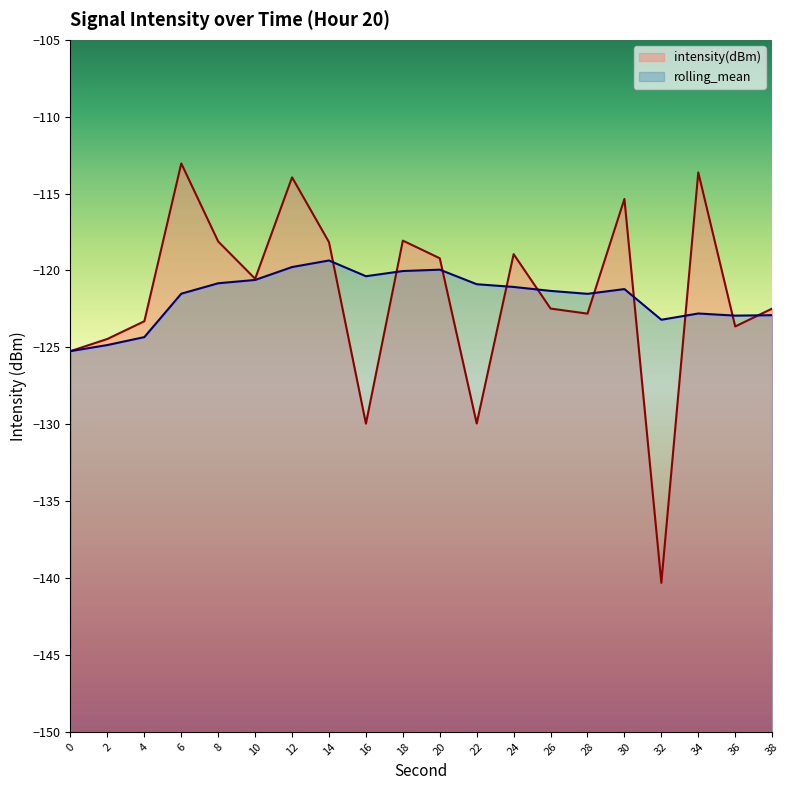

Which has a higher value, 30 or 6?

6